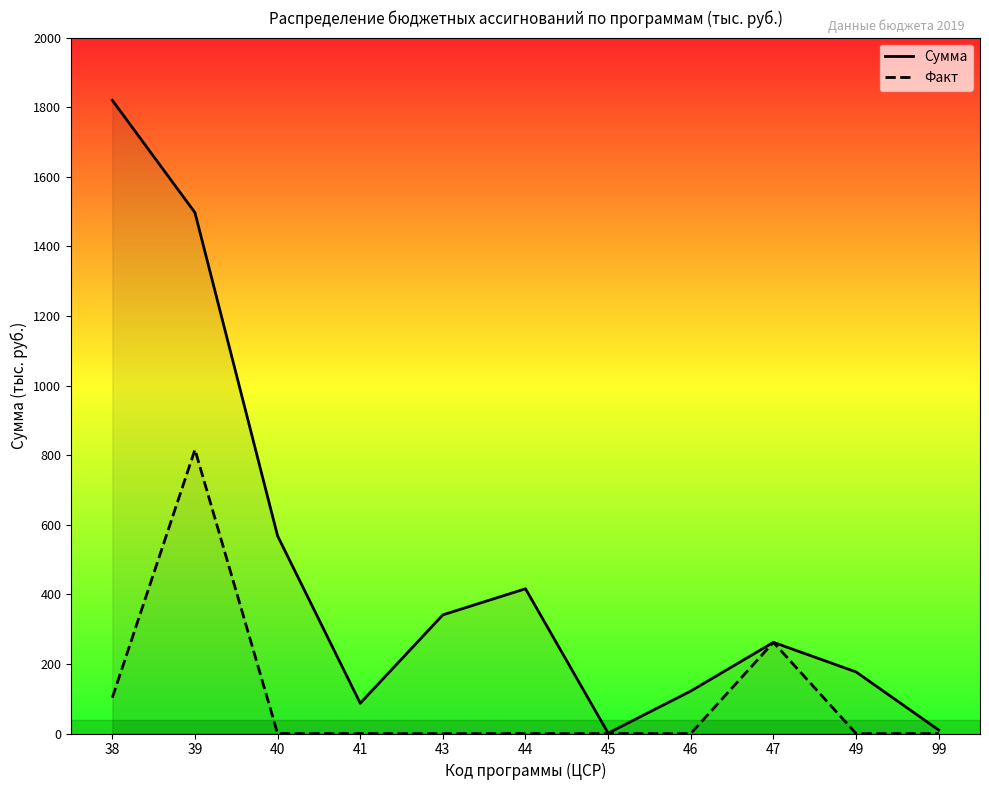

How many values in the Факт series exceed 0?

3